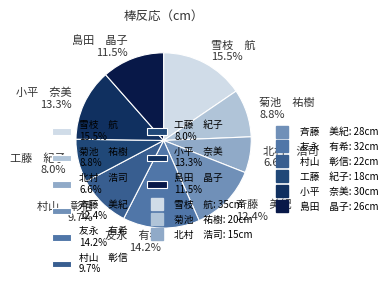

Is there a majority slice in this chart?

No